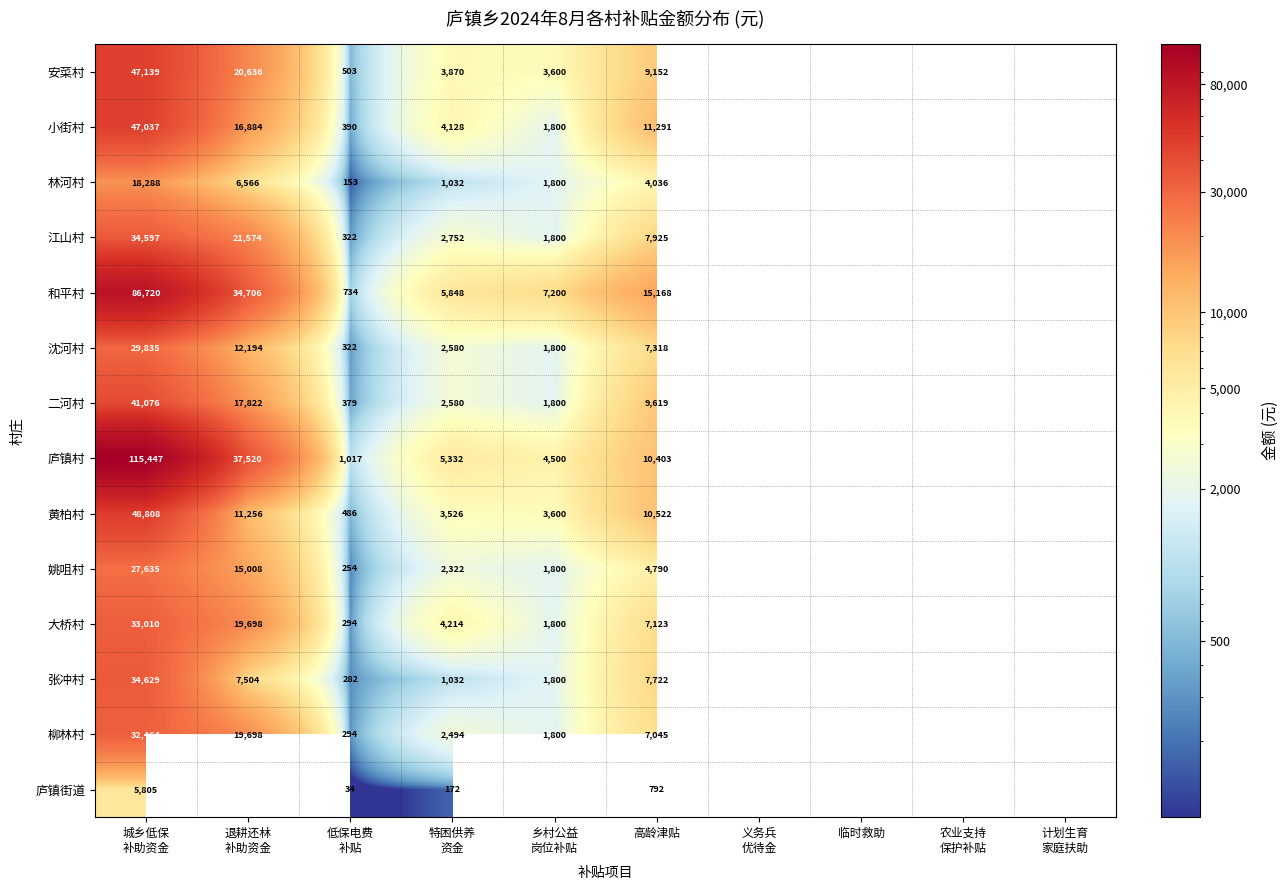

The value of 姚咀村 at 高龄津贴 is 8405. True or false?

False